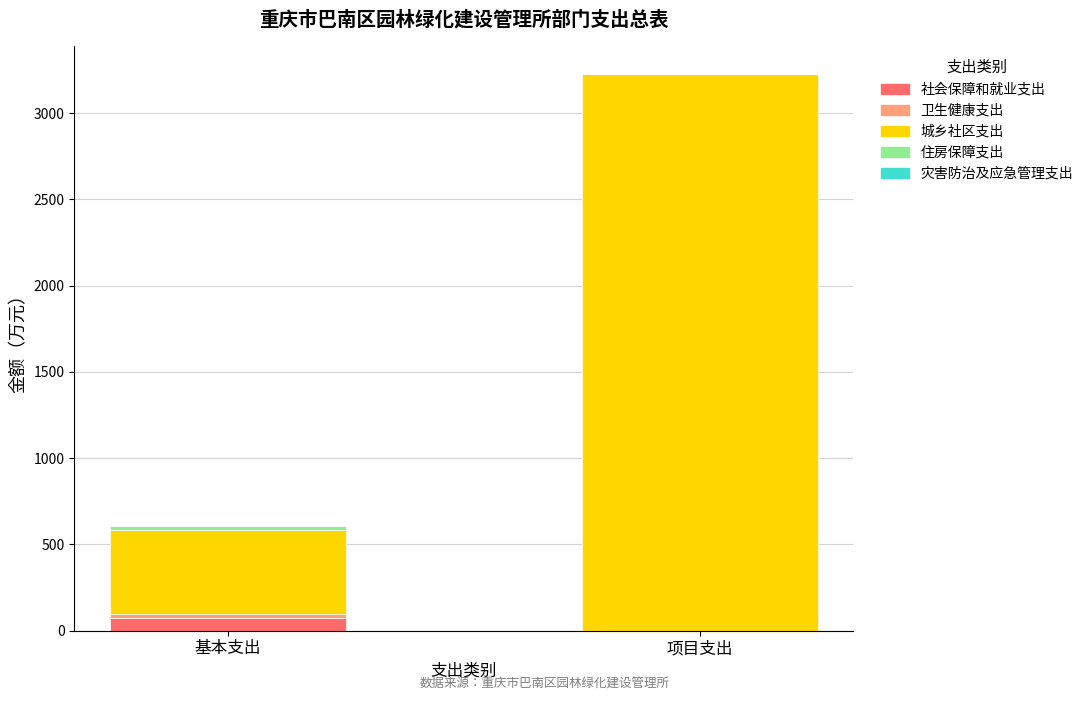

What is the maximum value for 社会保障和就业支出?

71.1